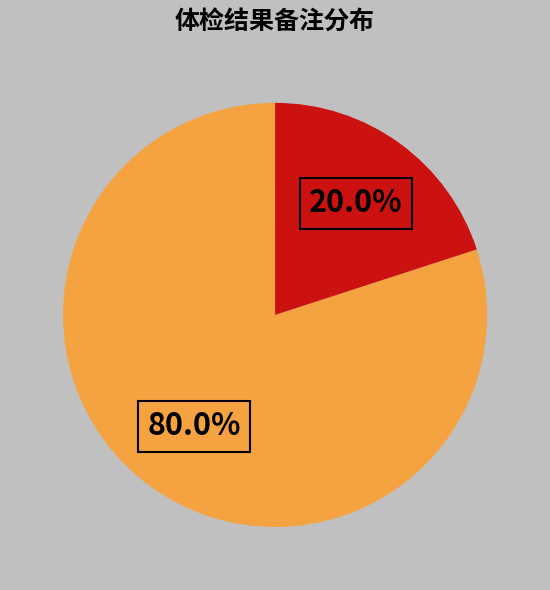

How many segments does this pie chart have?

2